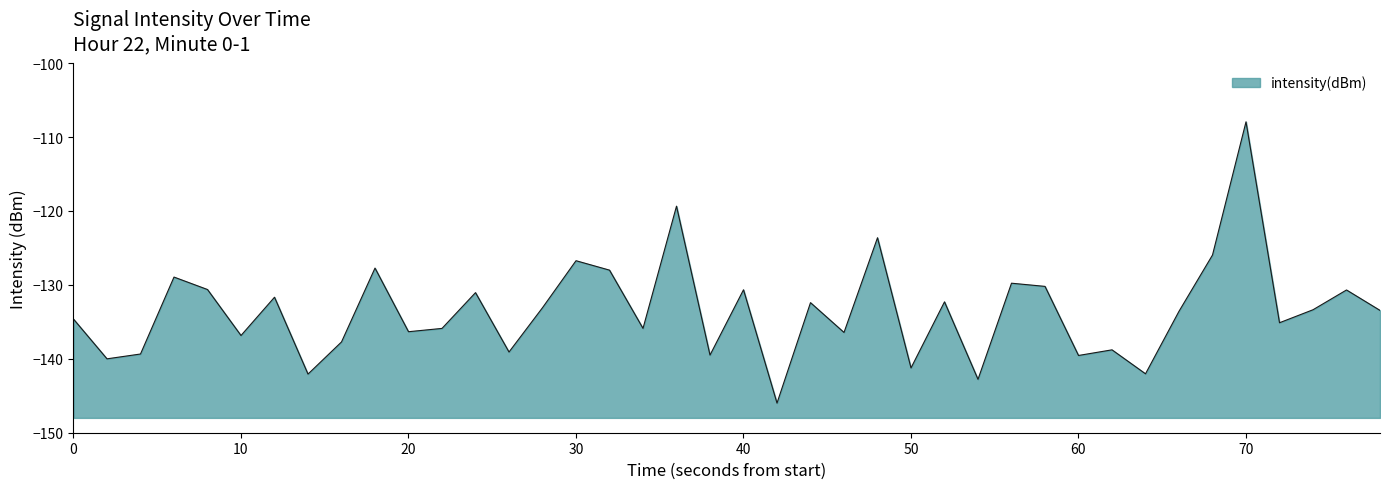

Rank the categories by value from highest to lowest.

35, 18, 24, 34, 15, 9, 16, 30, 28, 29, 40, 20, 38, 12, 60, 26, 22, 14, 37, 39, 33, 0, 36, 17, 11, 10, 23, 50, 80, 31, 13, 20, 19, 30, 10, 25, 32, 70, 27, 21